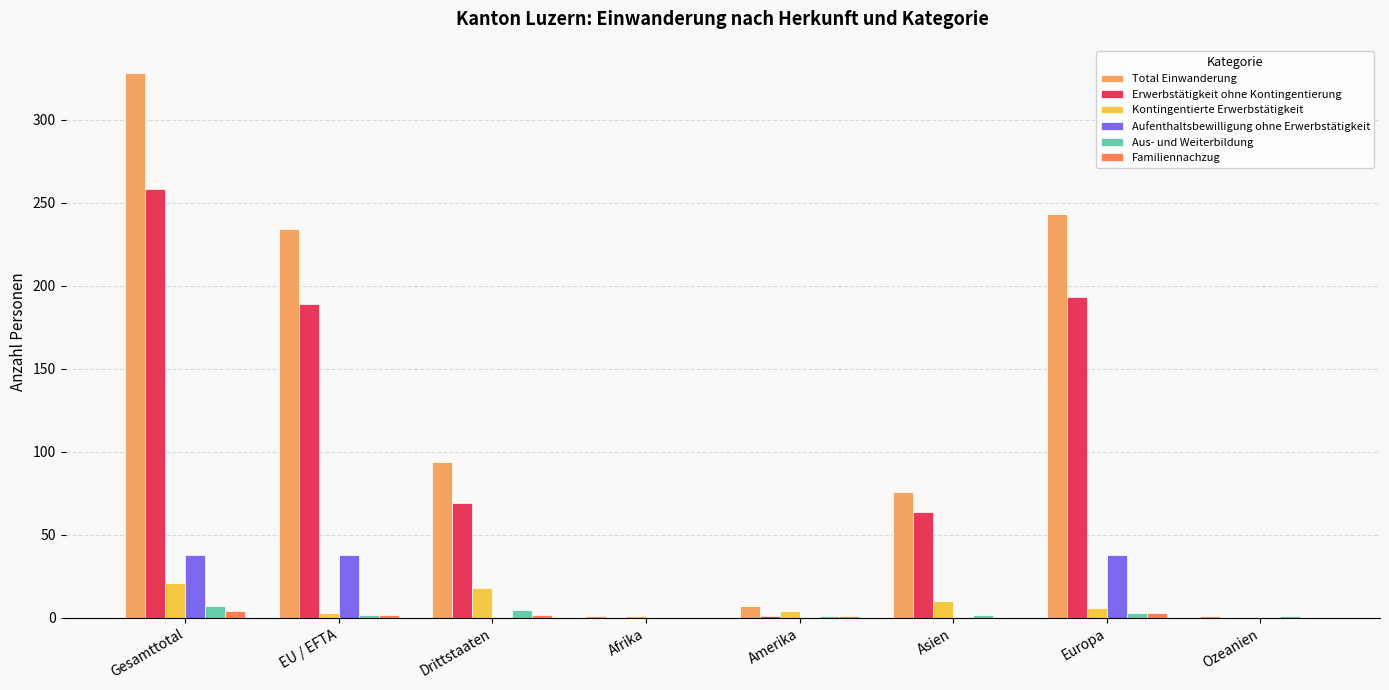

Is it true that Erwerbstätigkeit ohne Kontingentierung equals 88 at Gesamttotal?

False